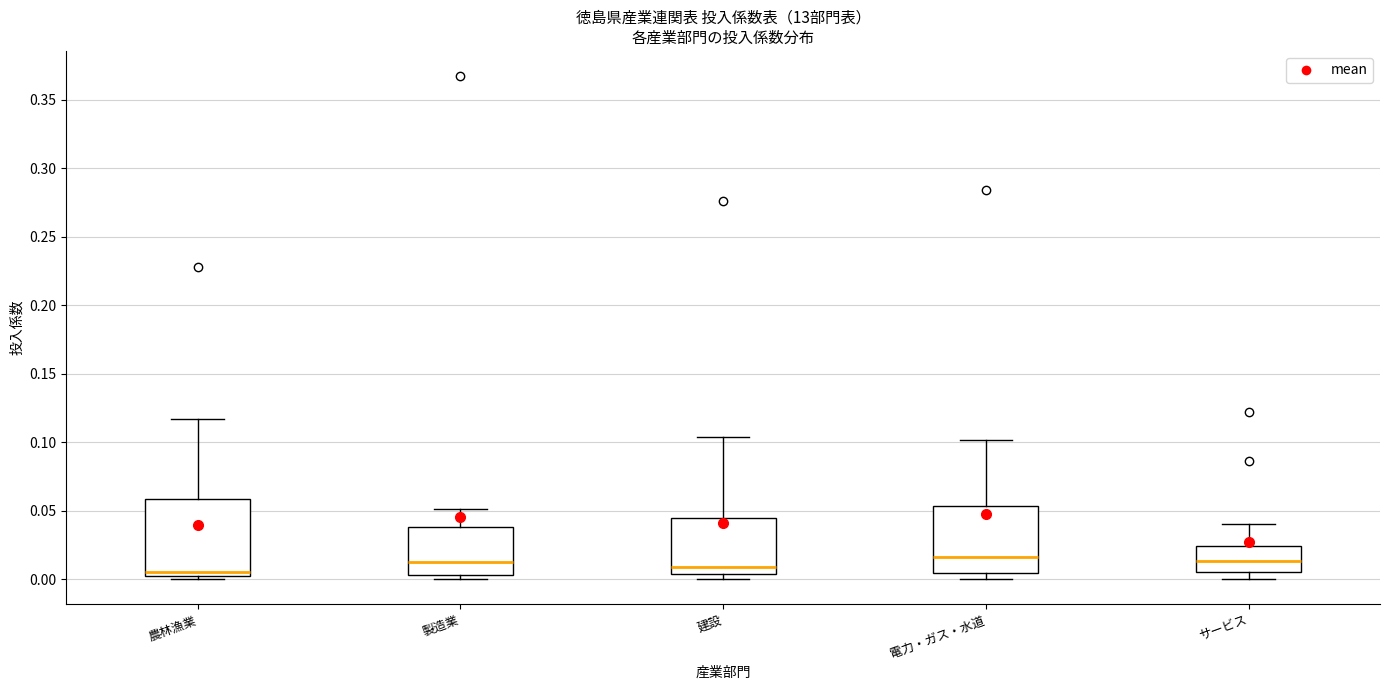

Reading left to right, transcribe this box plot: for each box, give where its median line is, the range the box spans, and where its two whiskers end, as read against the y-axis. The values are not printed on the chart, so give them approximately, as read against the axis.

農林漁業: median 0.005, box 0.000 to 0.060, whiskers 0.000 (just below the box's lower edge) to 0.115
製造業: median 0.010, box 0.005 to 0.040, whiskers 0.000 to 0.050
建設: median 0.010, box 0.005 to 0.045, whiskers 0.000 to 0.105
電力・ガス・水道: median 0.015, box 0.005 to 0.055, whiskers 0.000 to 0.100
サービス: median 0.015, box 0.005 to 0.025, whiskers 0.000 to 0.040